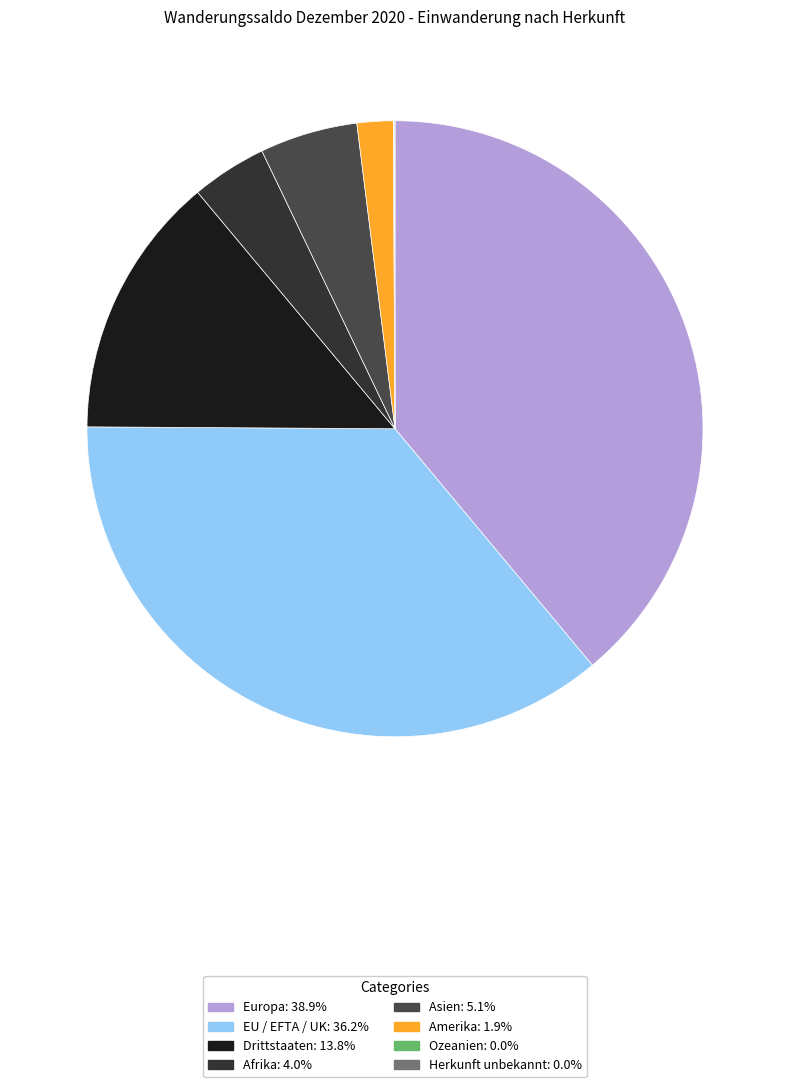

Which category has the biggest portion of the pie?

Europa